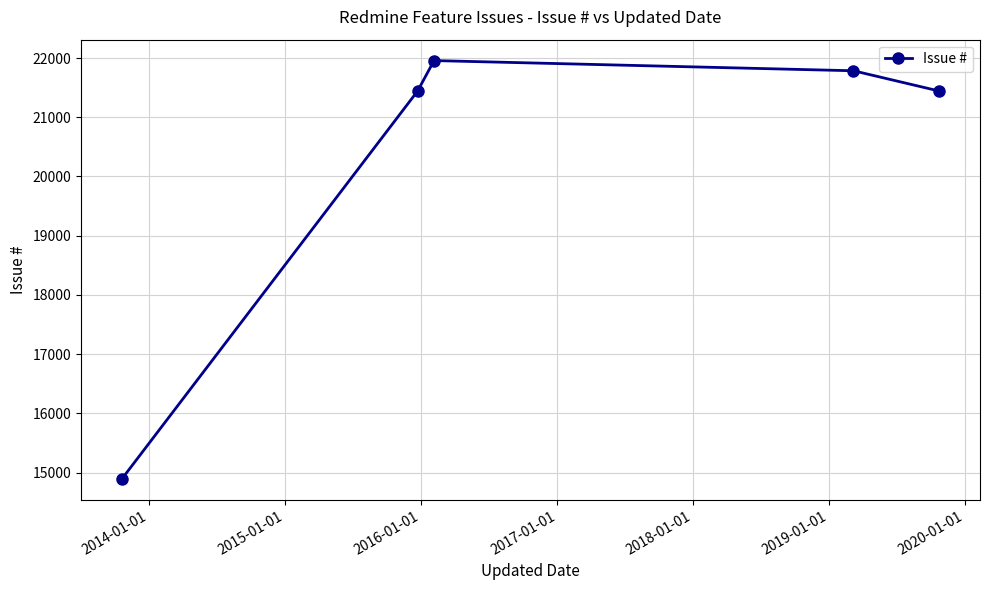

What is the smallest value displayed?

14893